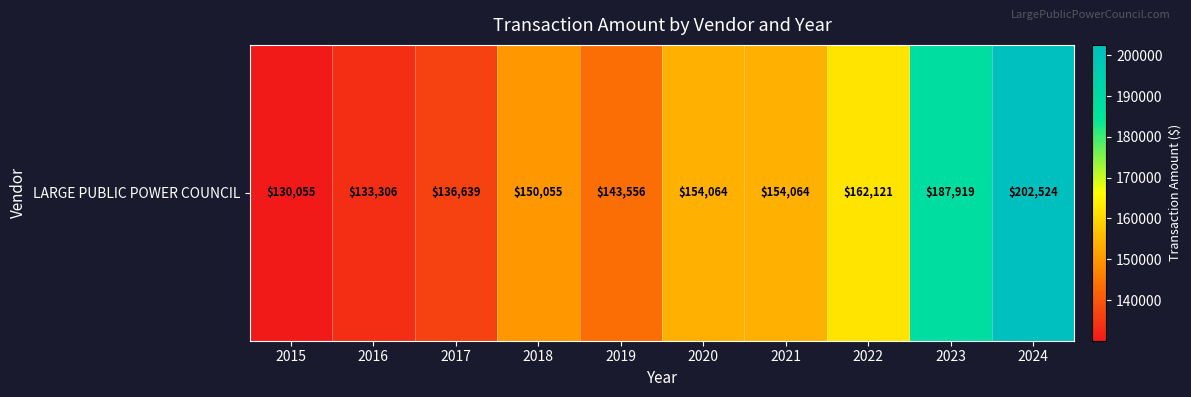

What is the ratio of the value at 2024 to the value at 2020?

1.3